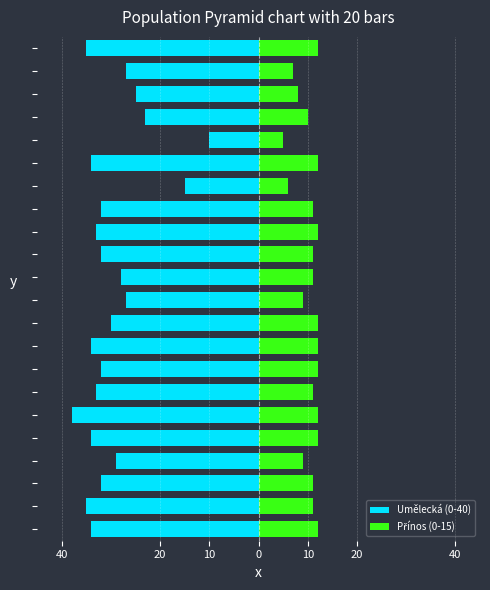

At which category is the sum across all series the highest?

17